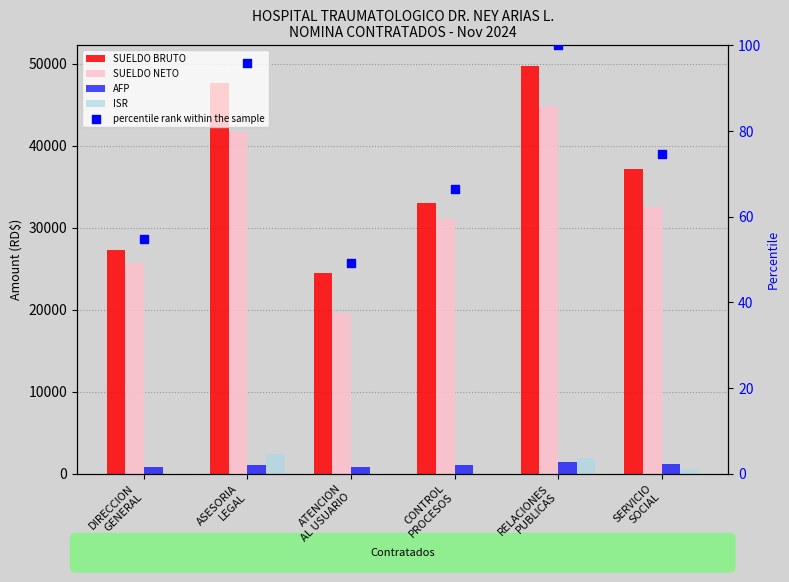

Which series contains the highest Y value?

SUELDO BRUTO